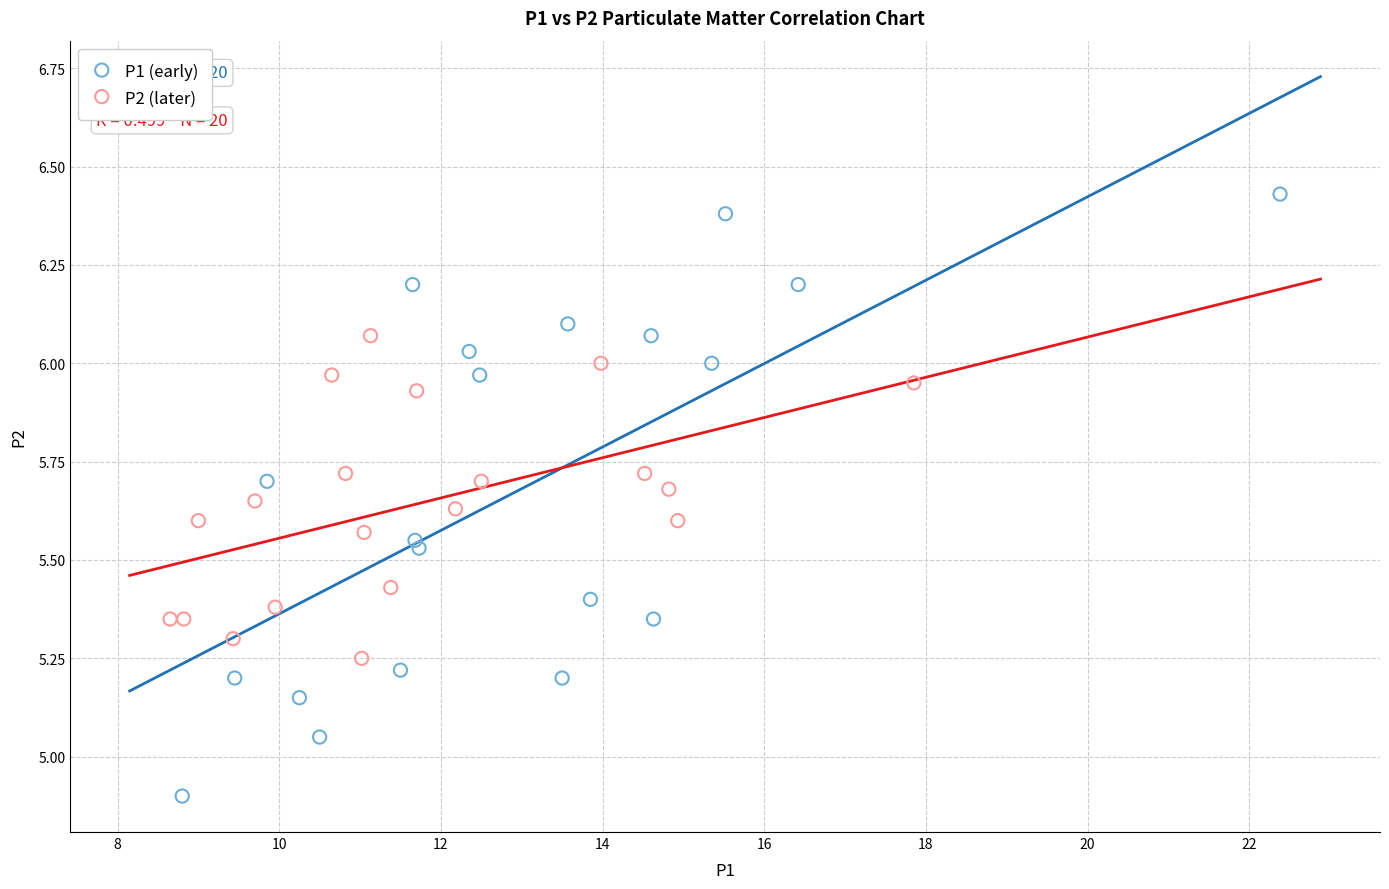

Which series has the widest spread of Y values?

P1 (early)